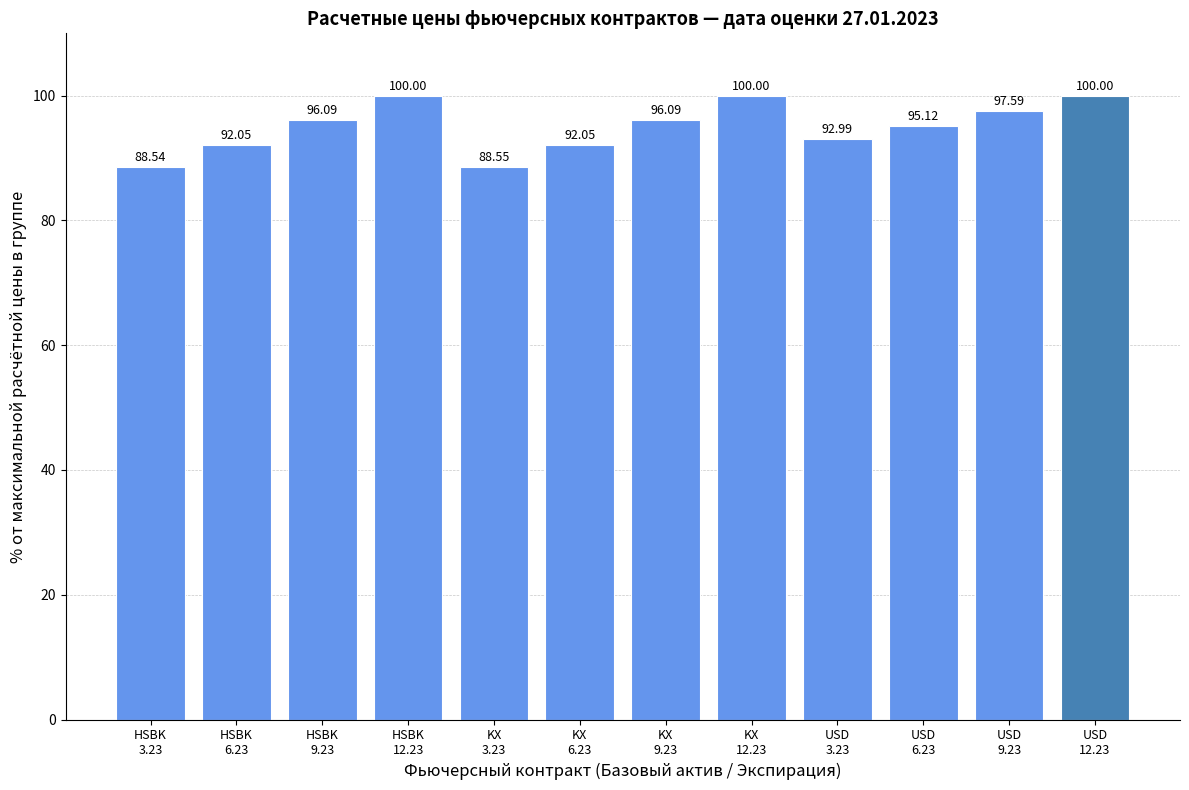

True or false: the data shows 57.4 at USD
3.23.

False